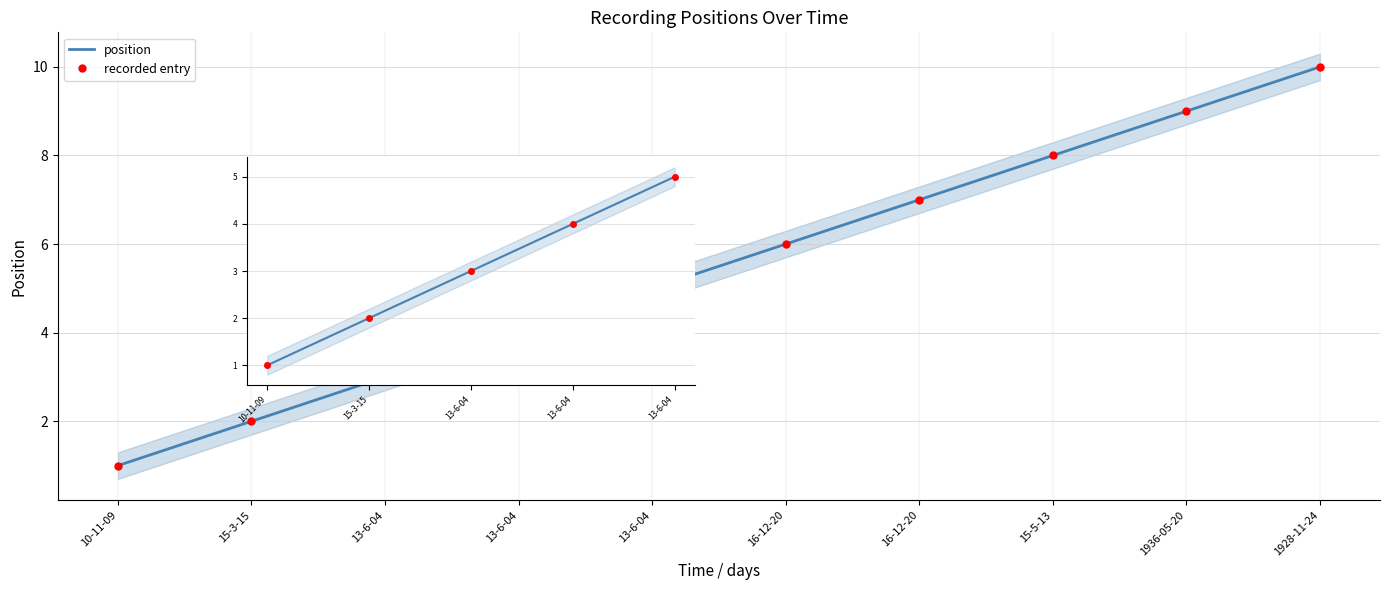

What is the average value?

6